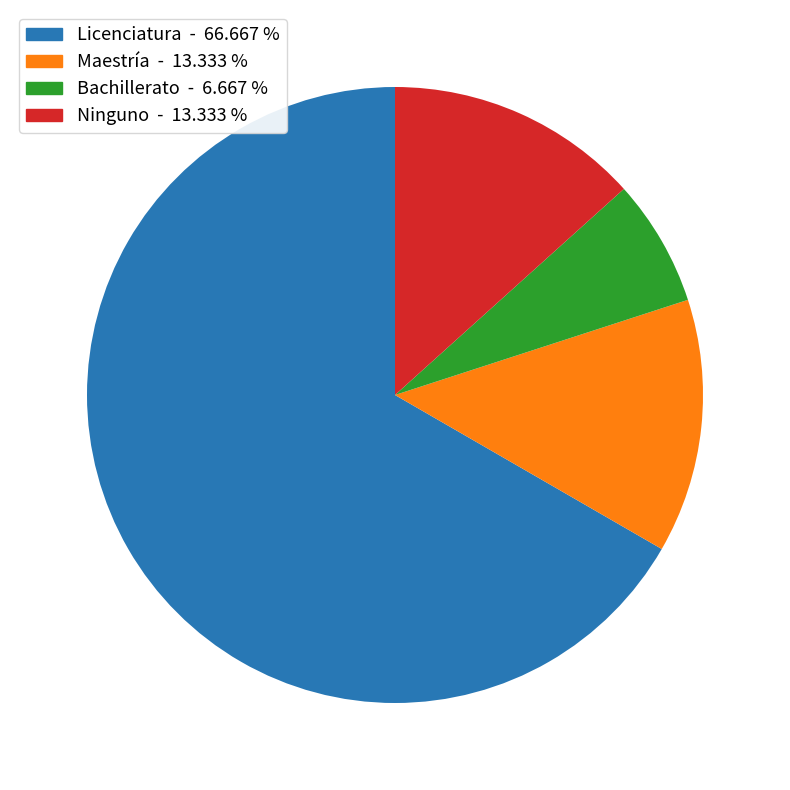

Combined, do Bachillerato and Ninguno account for over 50%?

No